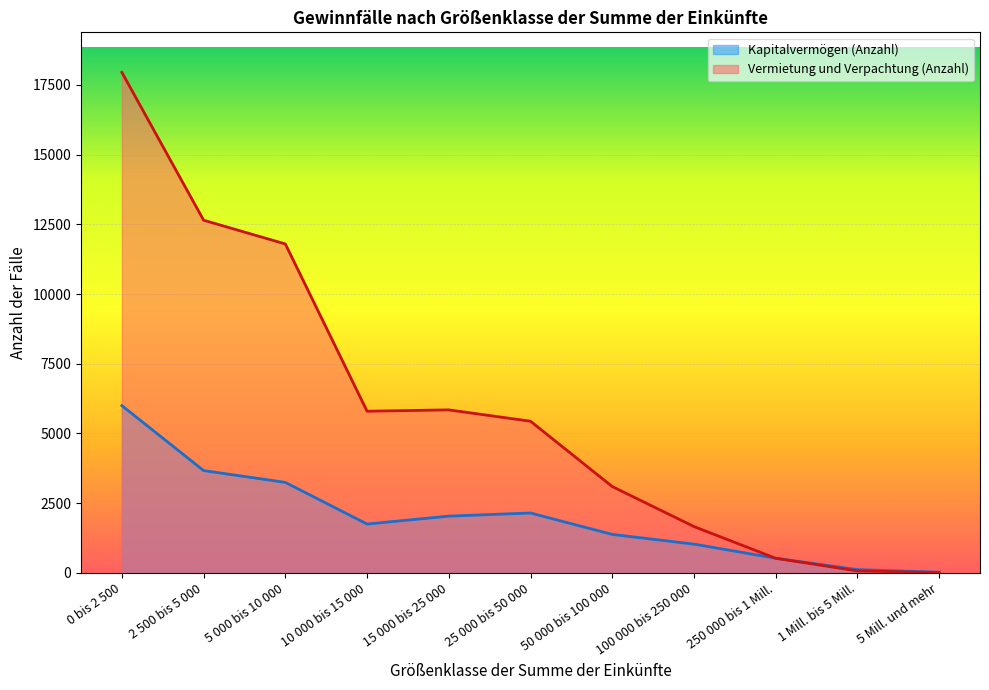

Between 15 000 bis 25 000 and 250 000 bis 1 Mill., which series saw the biggest shift?

Vermietung und Verpachtung (Anzahl)